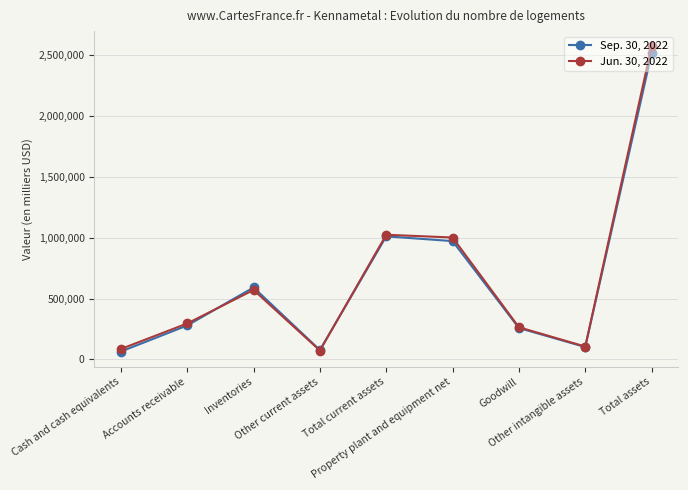

Rank the series by their average value, from highest to lowest.

Jun. 30, 2022, Sep. 30, 2022